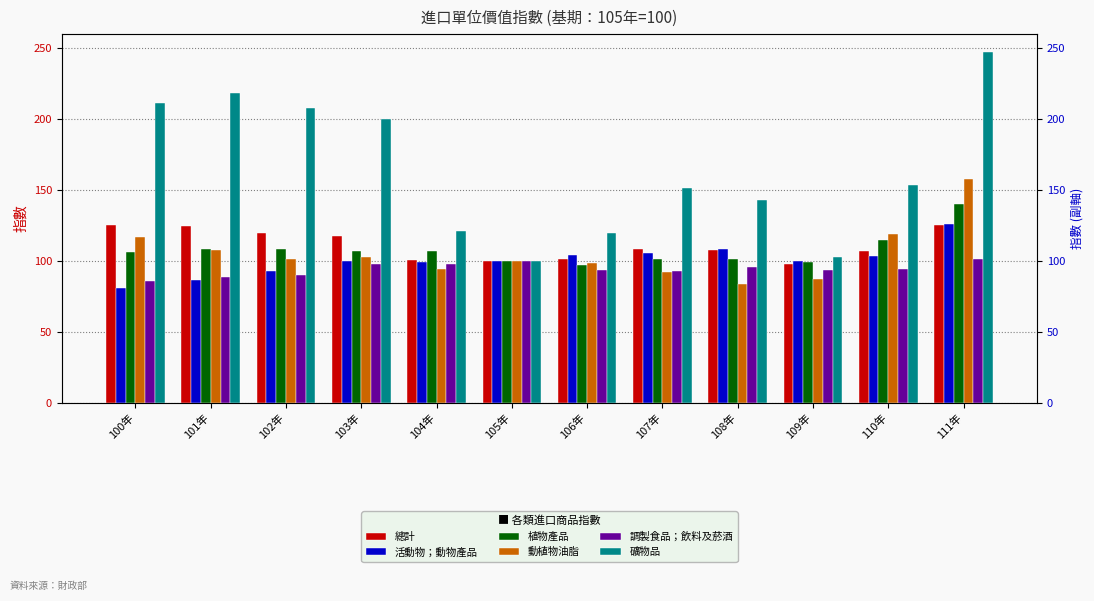

Reading right to left, list all the values displayed in this chart.

總計: 125.2	106.8	98.0	107.9	108.5	101.2	100.0	100.8	117.4	119.5	124.5	125.2
活動物；動物產品: 126.3	103.5	100.0	108.1	105.2	104.0	100.0	99.3	99.8	92.5	86.4	81.2
植物產品: 140.2	114.6	99.2	101.1	101.2	96.8	100.0	106.8	106.9	108.6	108.3	106.0
動植物油脂: 157.6	118.8	87.3	83.9	92.4	98.7	100.0	94.4	103.1	101.1	107.5	117.1
調製食品；飲料及菸酒: 101.2	94.2	93.5	95.4	93.2	93.4	100.0	97.7	97.7	90.4	88.4	85.8
礦物品: 247.2	153.3	103.0	143.0	151.6	119.9	100.0	120.7	199.6	207.9	218.2	211.3